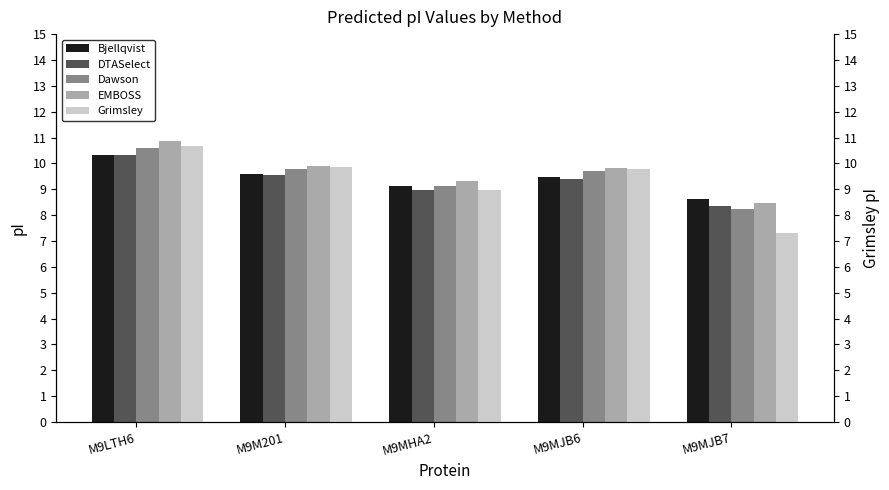

True or false: Bjellqvist has a value of 8.6 at M9MJB7.

True